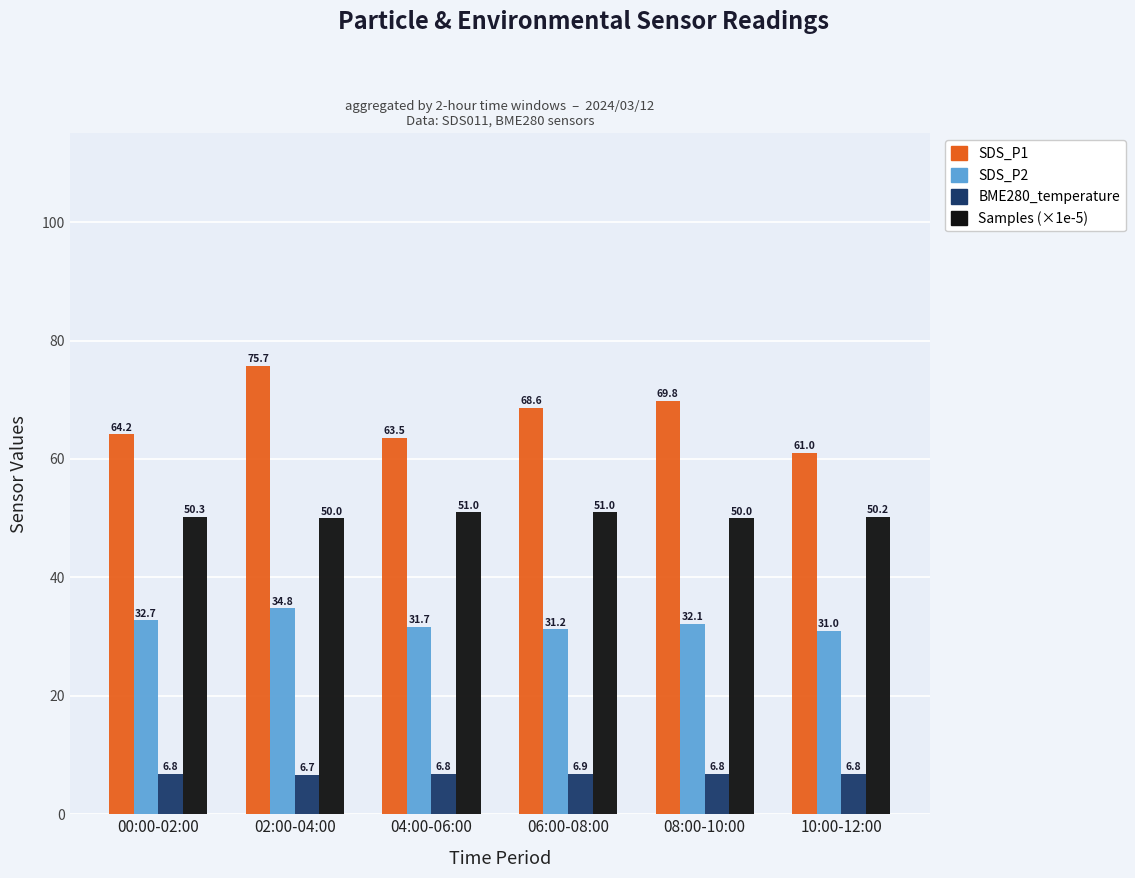

What is the sum of the SDS_P1 values at 06:00-08:00 and 04:00-06:00?

132.1